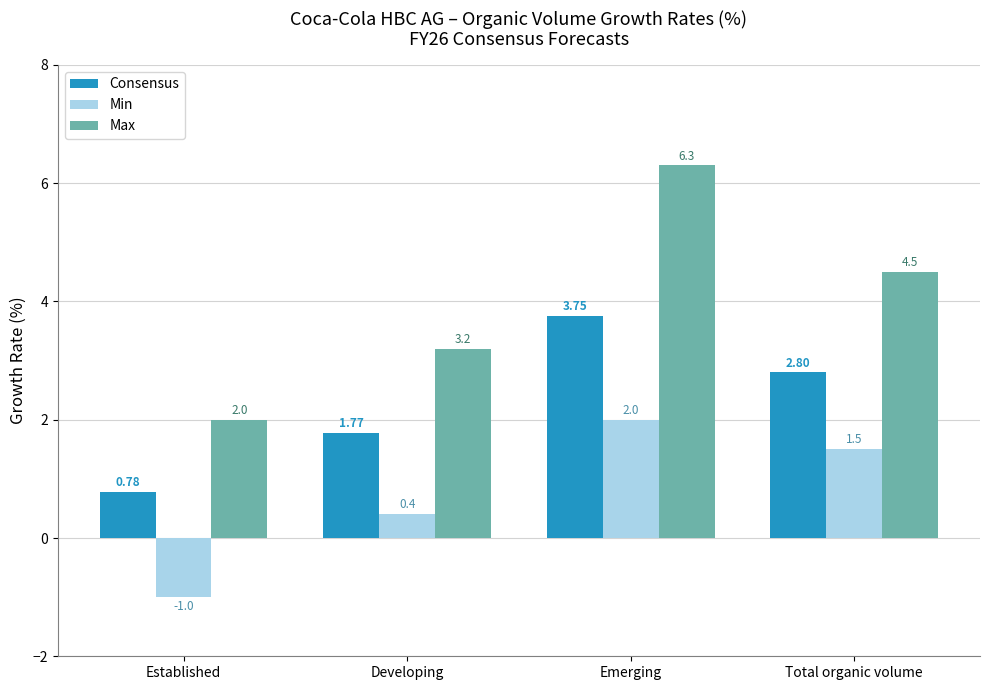

Which category has the highest value in the Consensus series?

Emerging